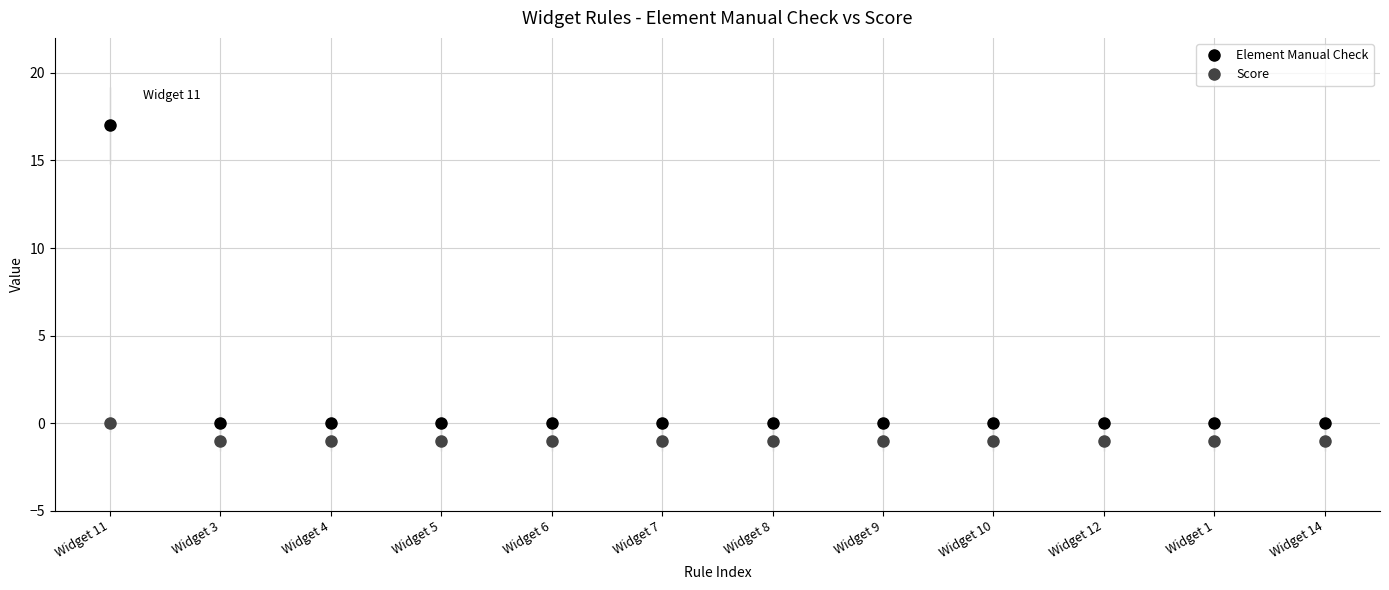

Which series has the largest range (max minus min)?

Element Manual Check